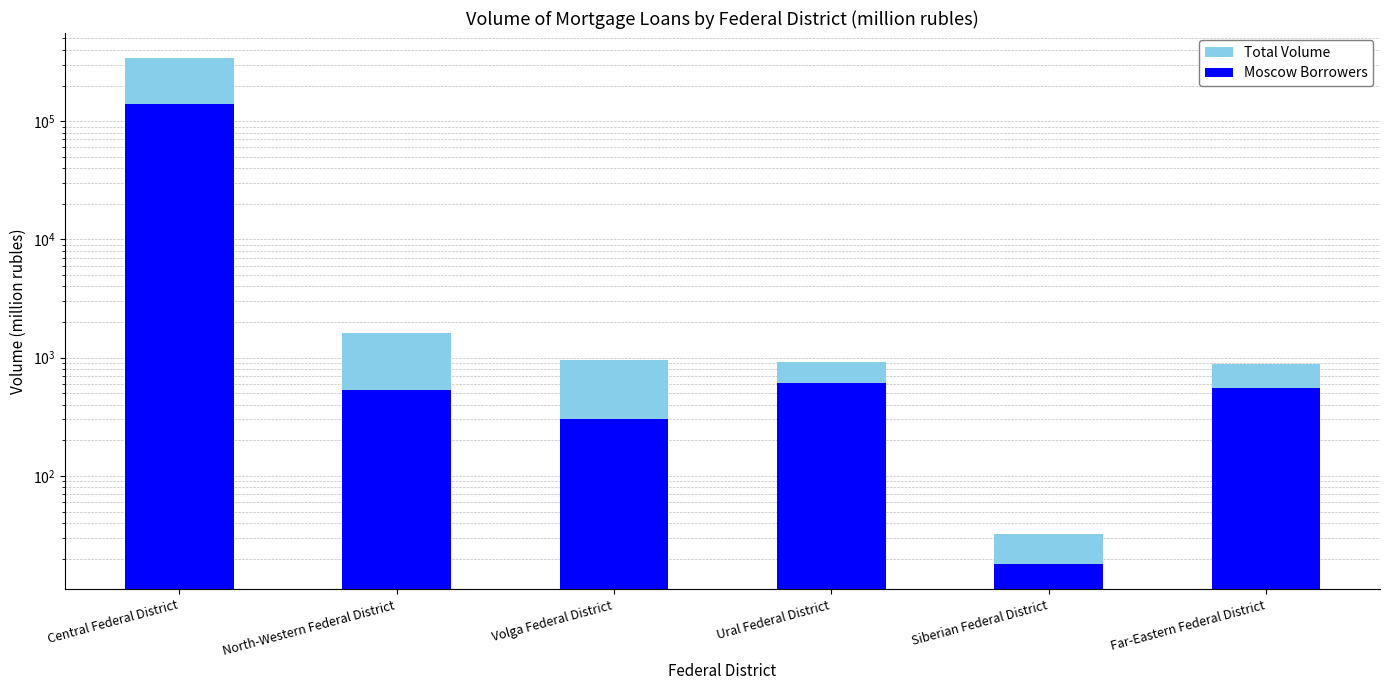

What is the difference between the maximum and minimum values in the Total Volume series?

339880